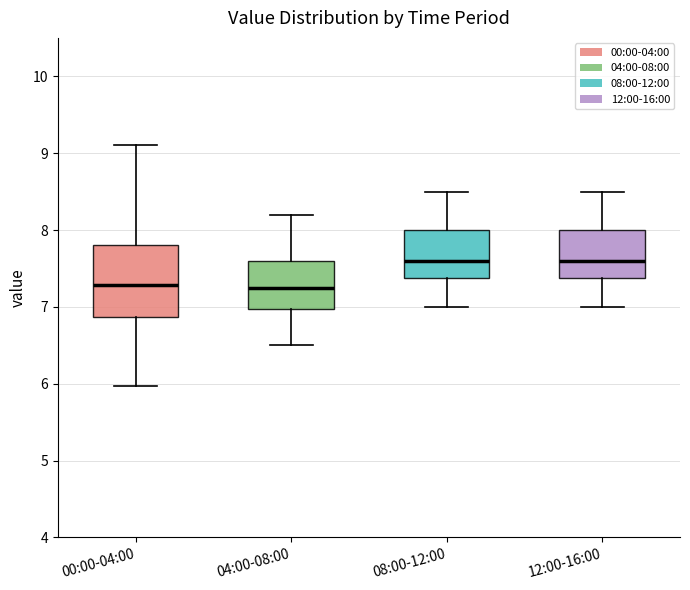

Where does the median line of the box for 00:00-04:00 sit on the y-axis? The values are not printed on the chart, so give them approximately, as read against the axis.

7.3